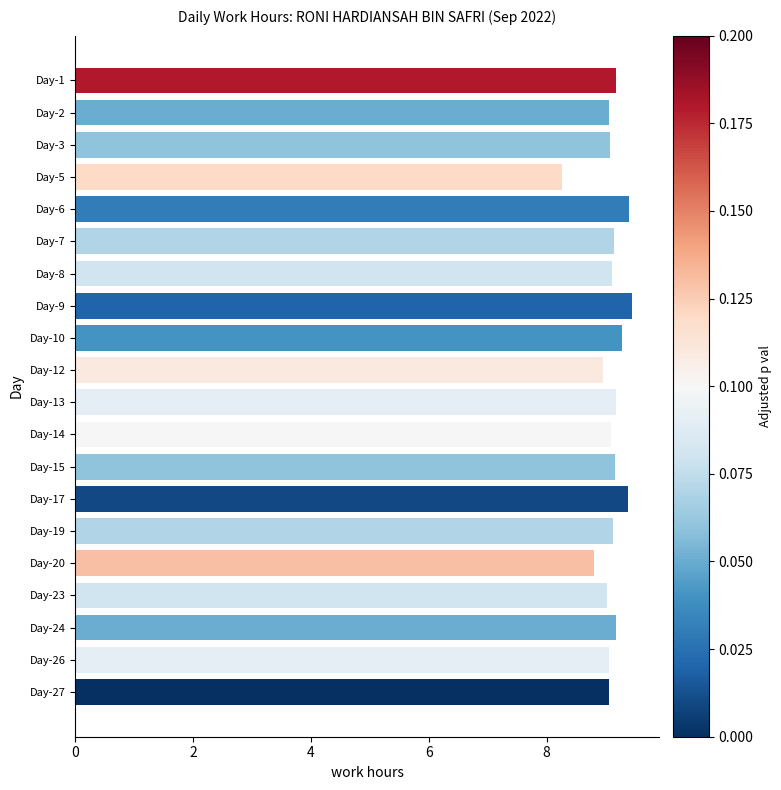

What is the value of the 1st bar from the top?

9.2